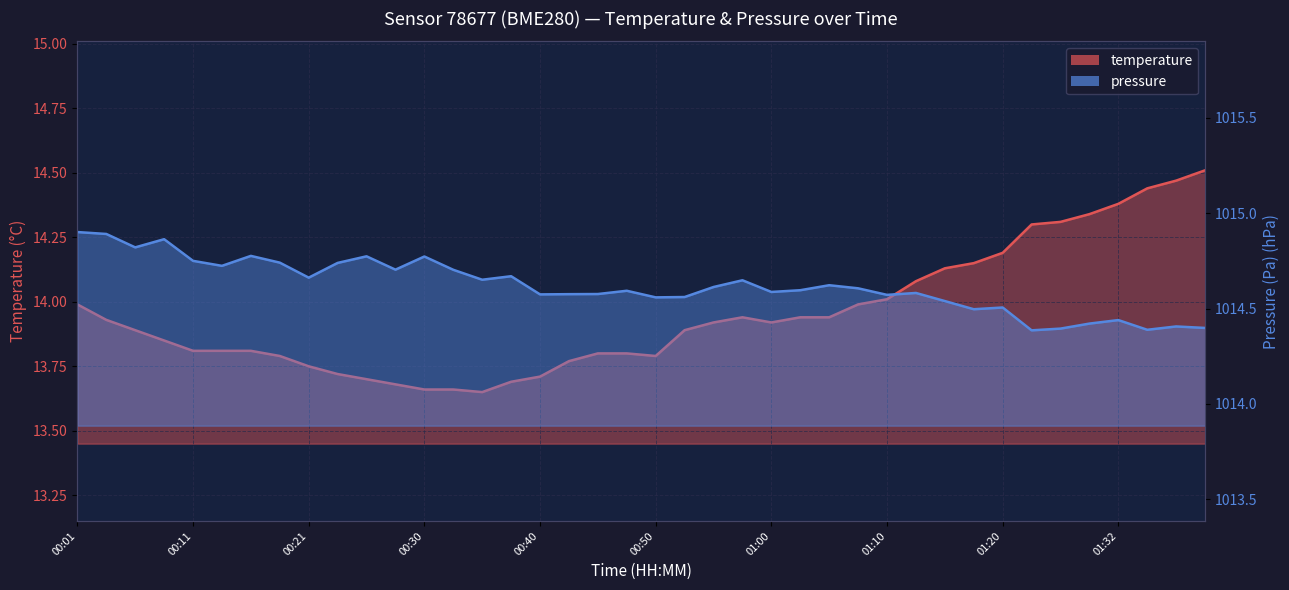

True or false: pressure_kPa has more than 0 interior local peaks.

True